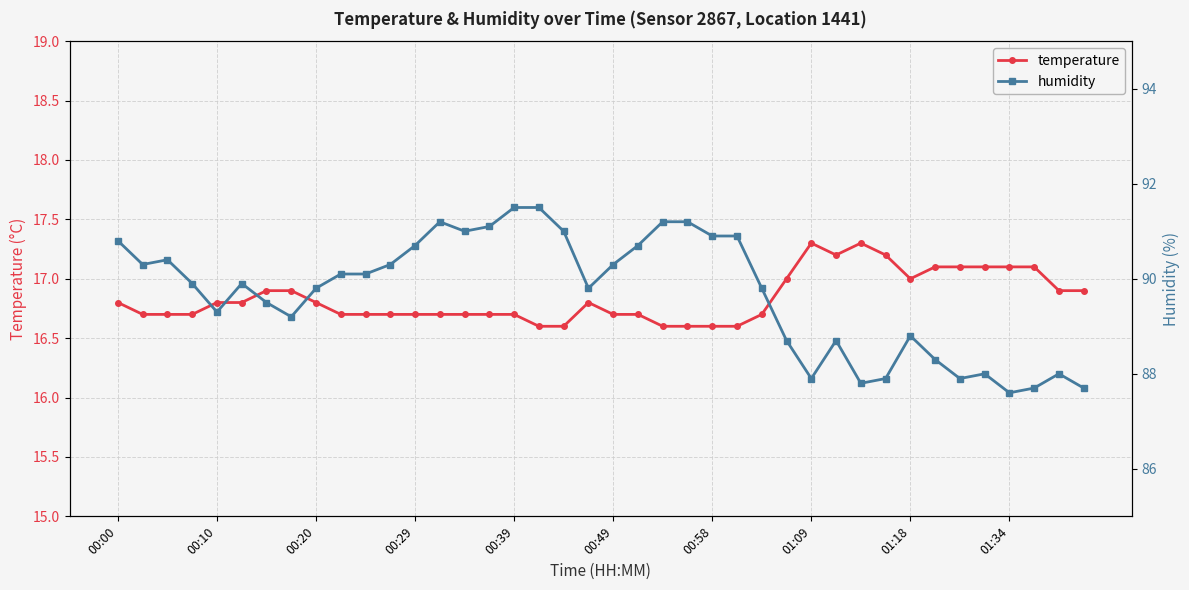

At how many categories does at least one series exceed 54?

40